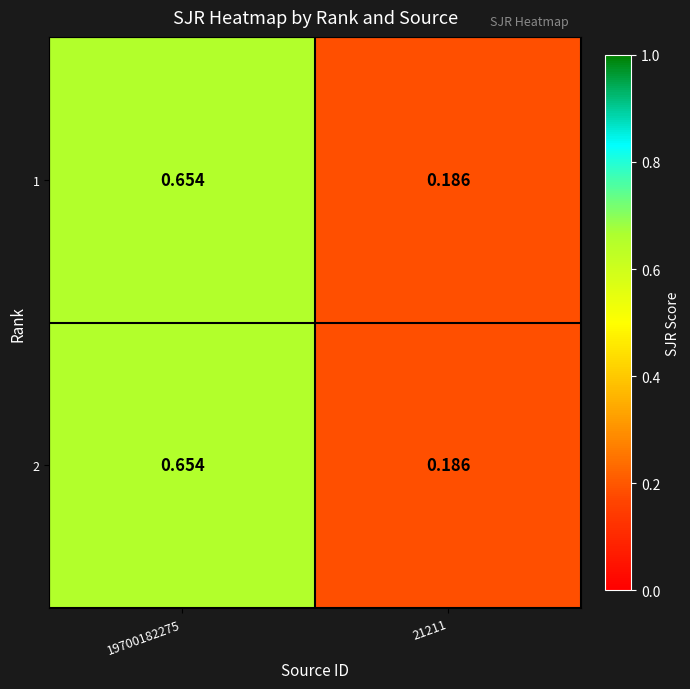

What is the maximum value shown in the chart?

0.7